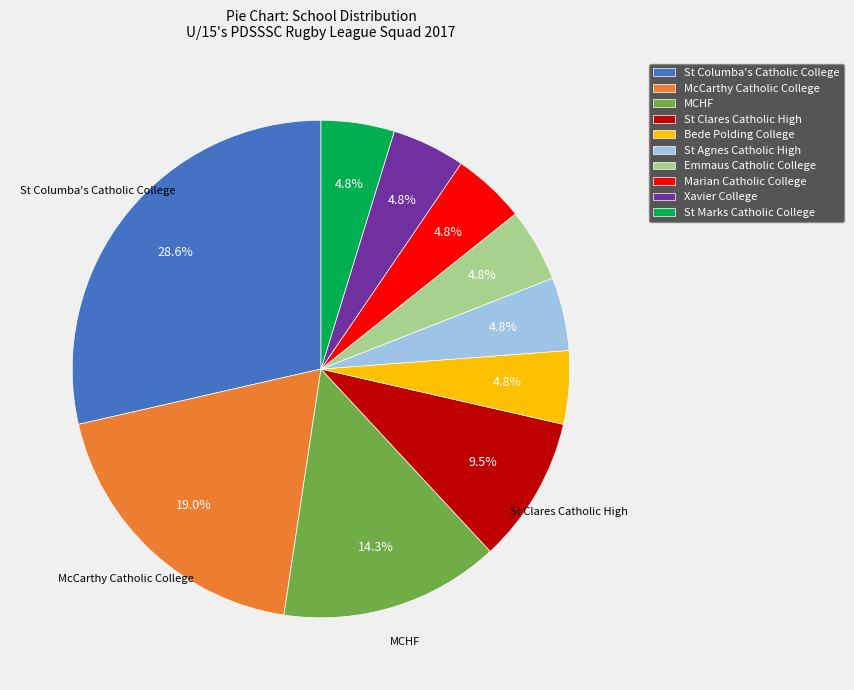

To the nearest percent, what is the difference between the largest and smallest slice percentages?

24%